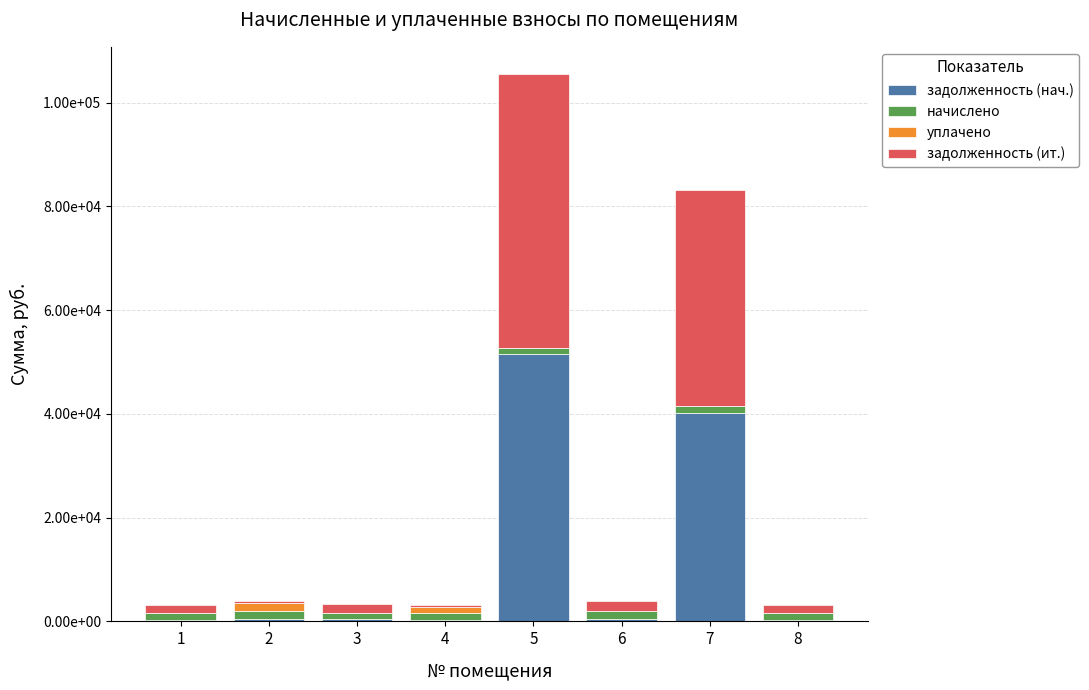

The value of начислено at 7 is 525.9. True or false?

False